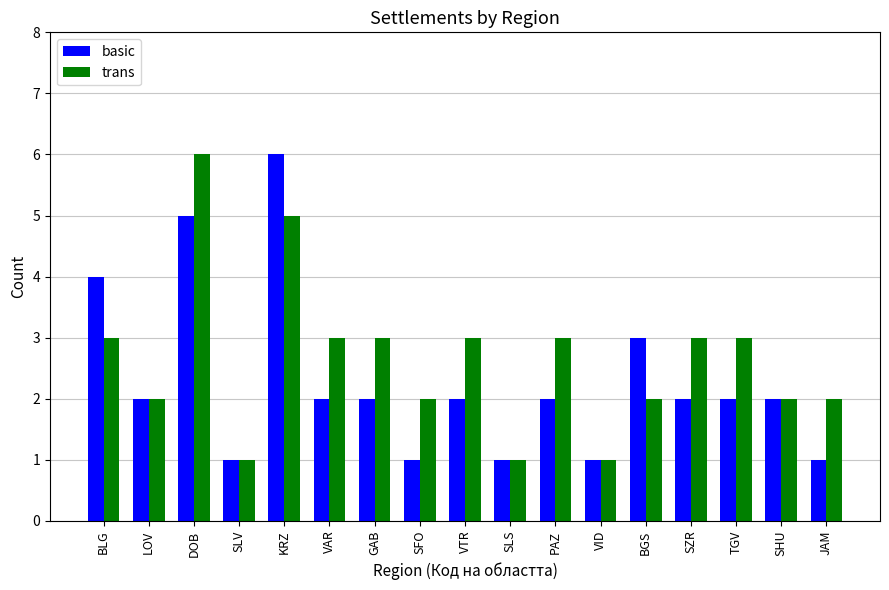

What is the value of the basic bar at the 5th from the left?

6